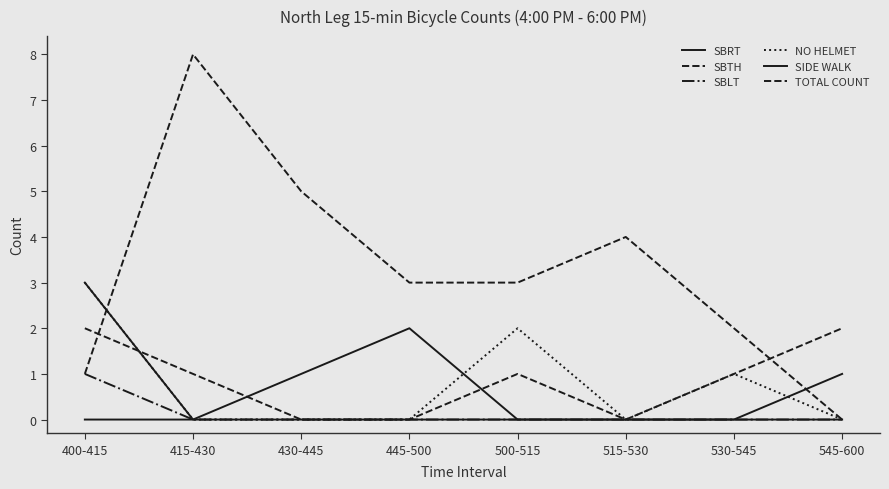

Does the chart have visible grid lines?

No